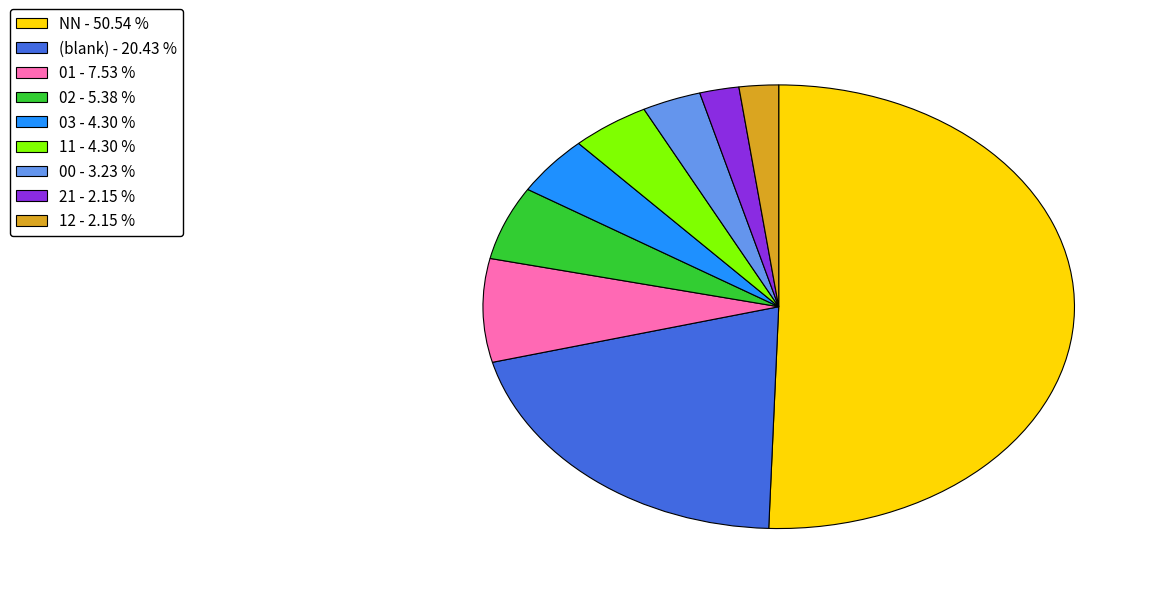

To the nearest percent, what is the average slice percentage?

11%